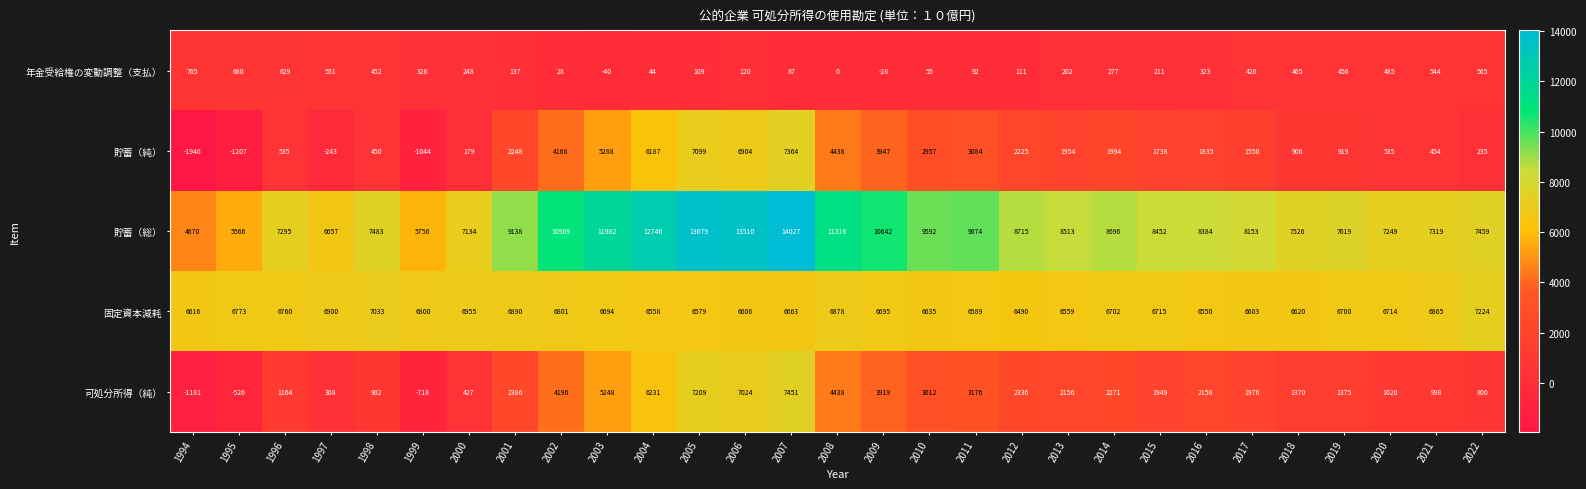

Which series has the widest spread of values?

貯蓄（総）